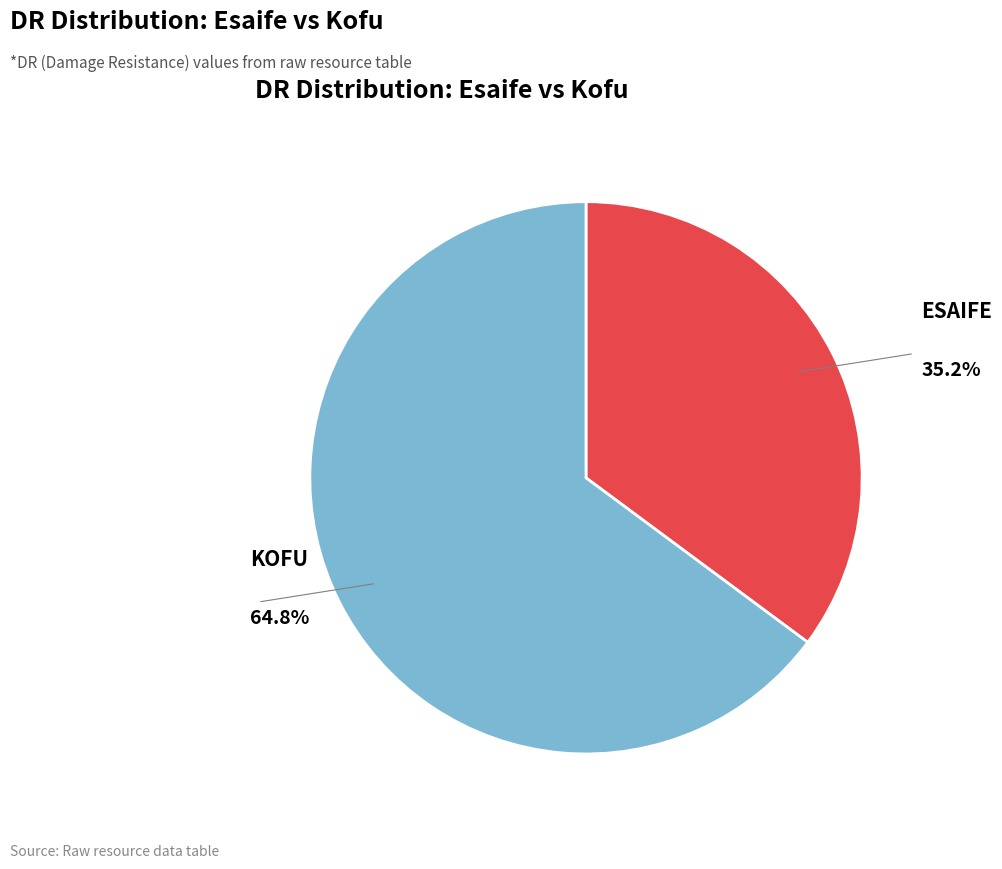

Is there any slice that represents more than half of the pie?

Yes